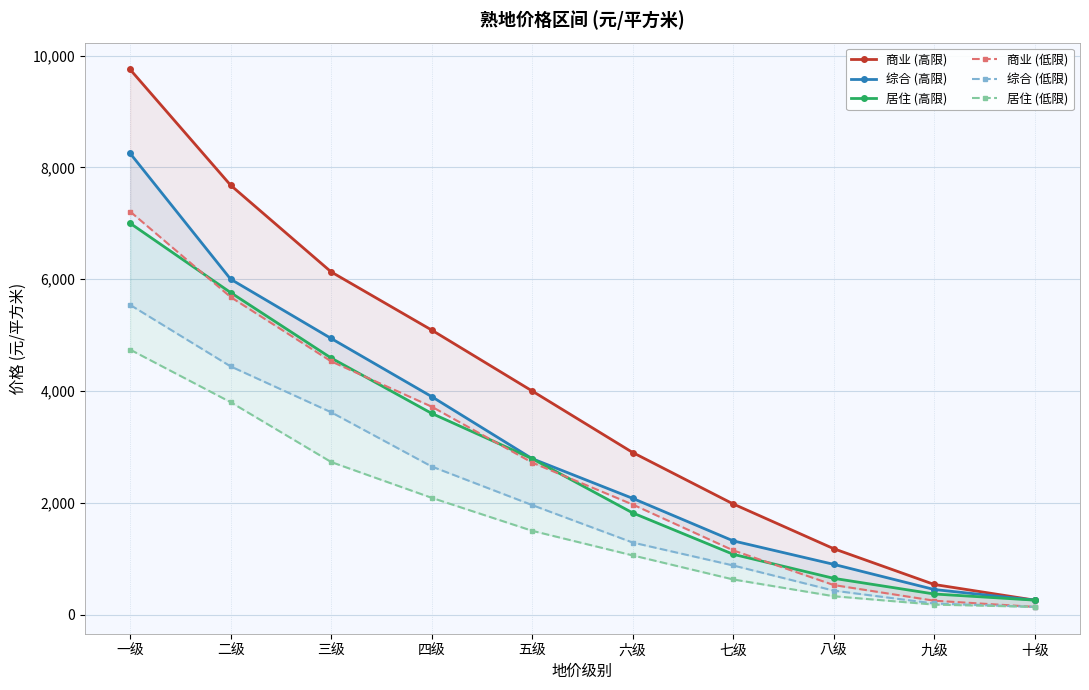

What is the total value across all series at 三级?

26540